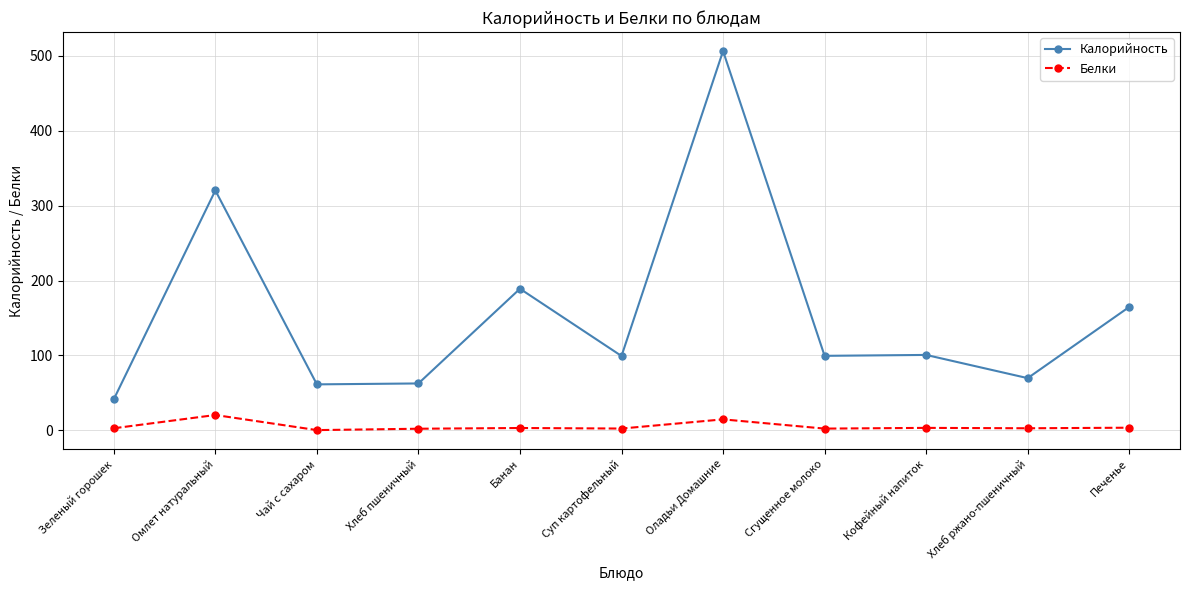

At which category does the chart reach its peak across all series?

Оладьи Домашние